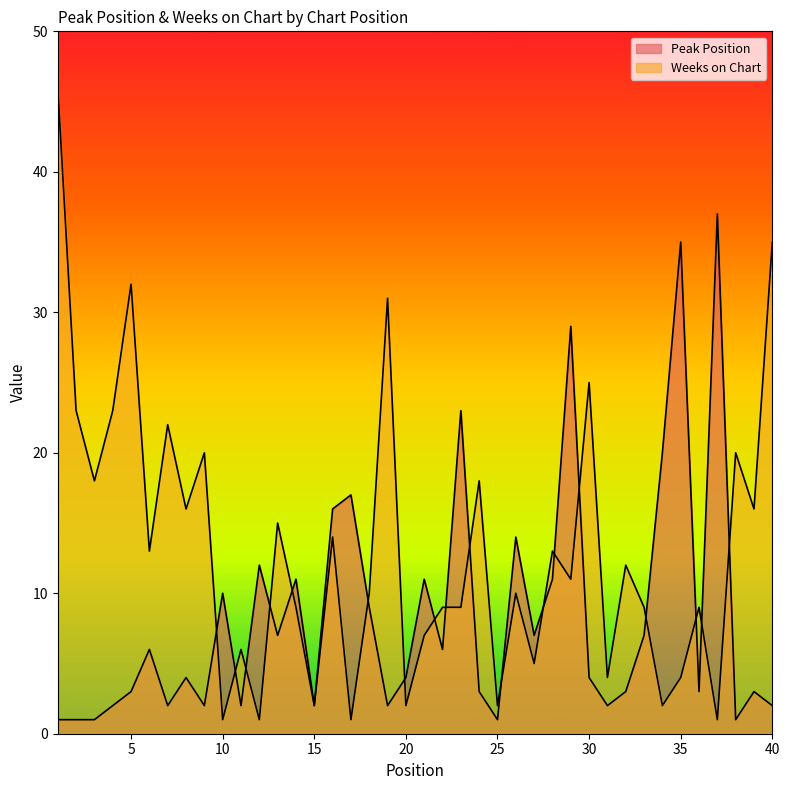

What is the difference between the highest and lowest values at 20?

2